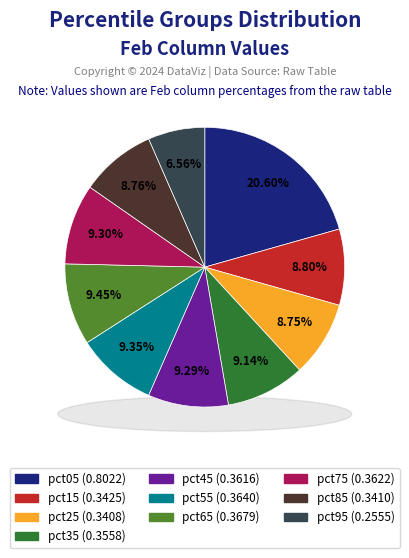

Is it true that pct15 is 9% of the pie?

True